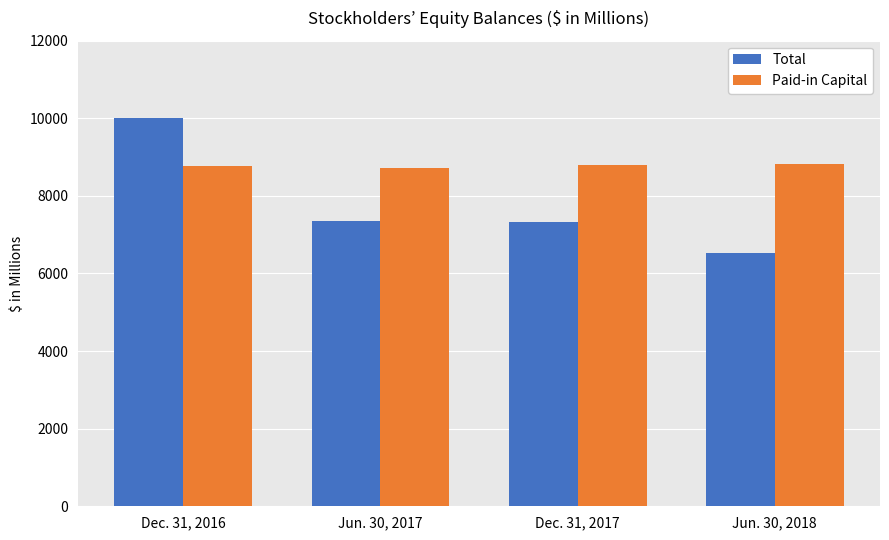

What is the difference between the second highest and second lowest values in the Total series?

31.5